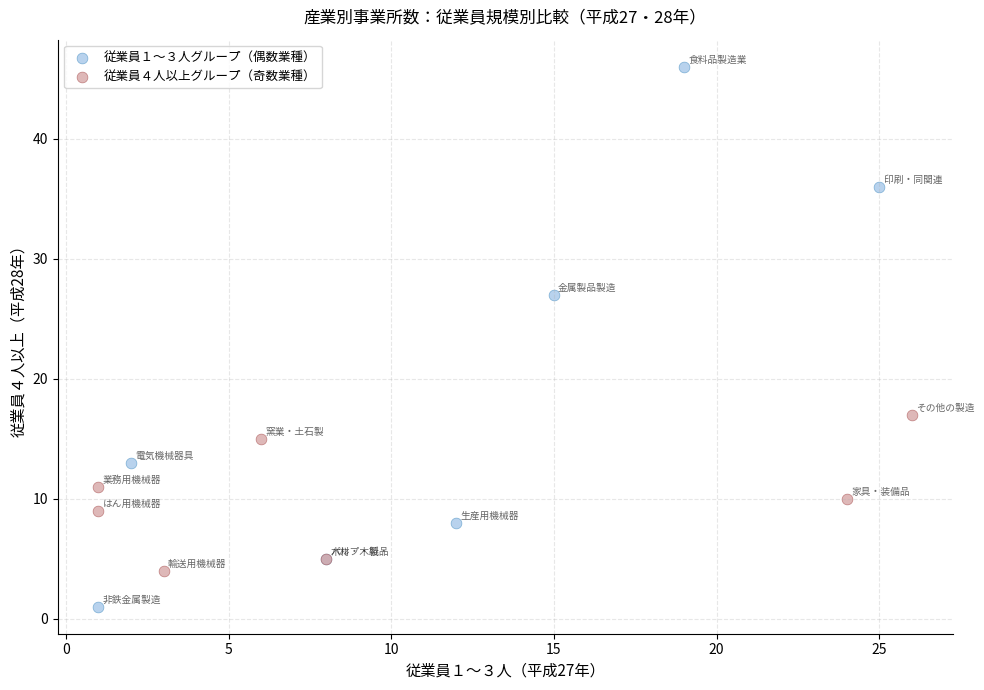

Which series has the largest Y range (max minus min)?

従業員１～３人グループ（偶数業種）